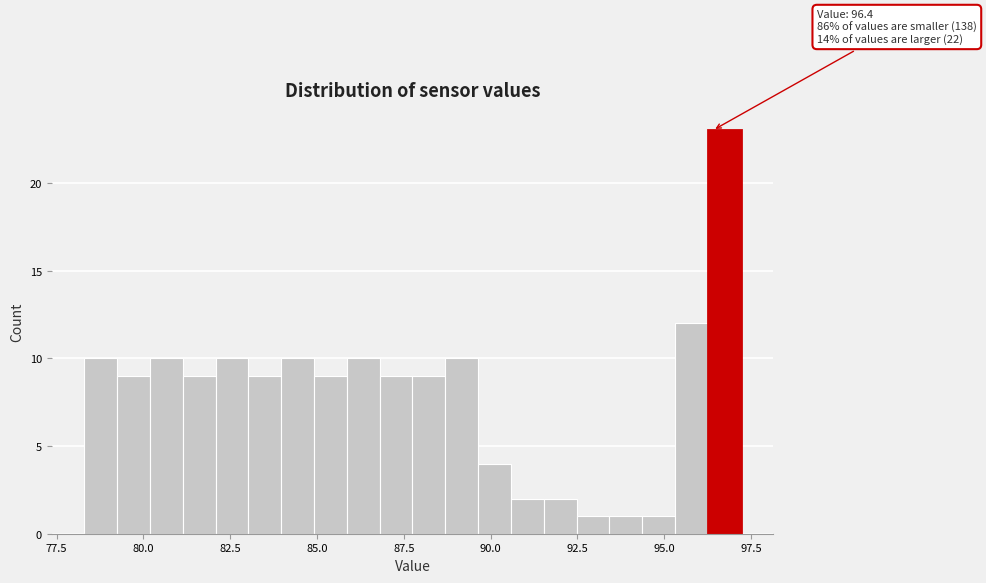

Around what value on the x-axis is the tallest bar? Give the approximate position of its centre, as read against the axis.

96.5